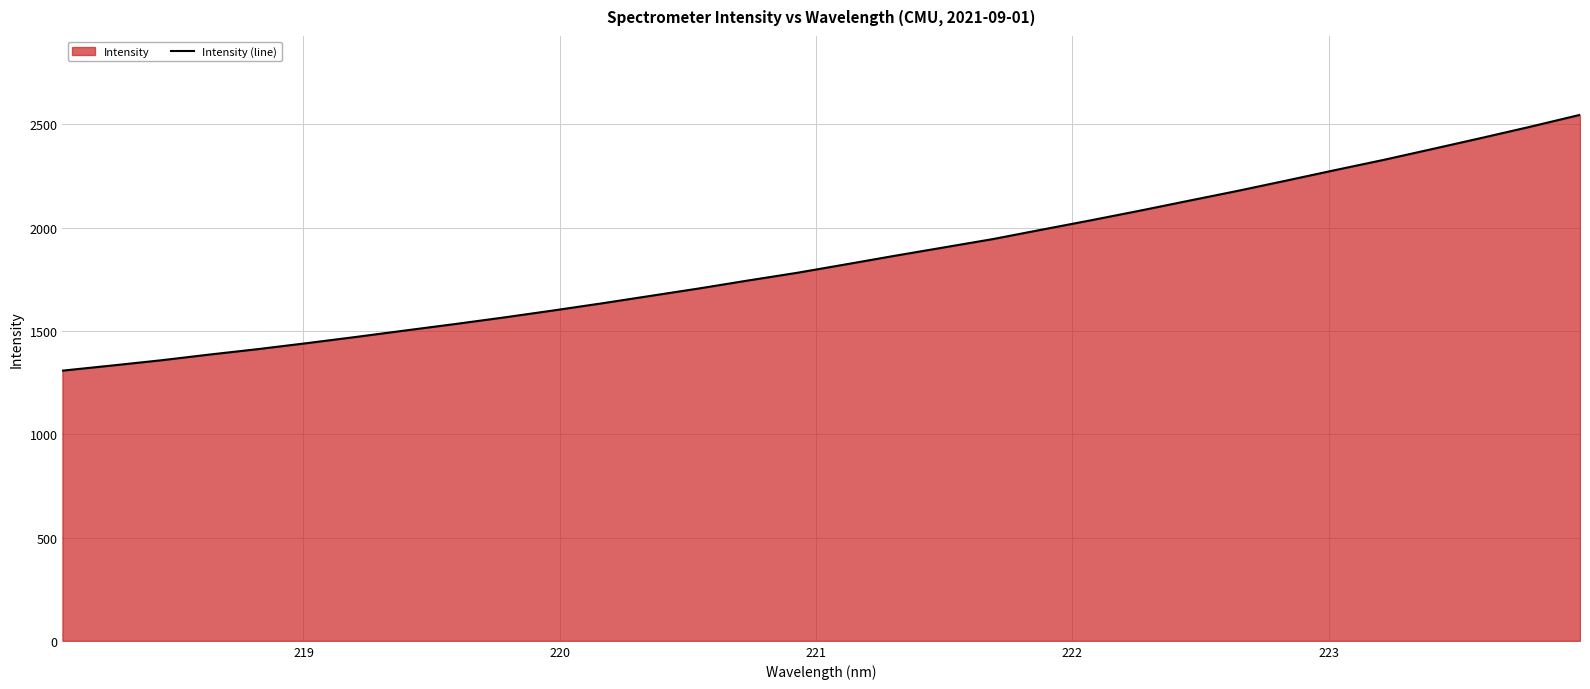

What is the smallest value displayed?

1307.8